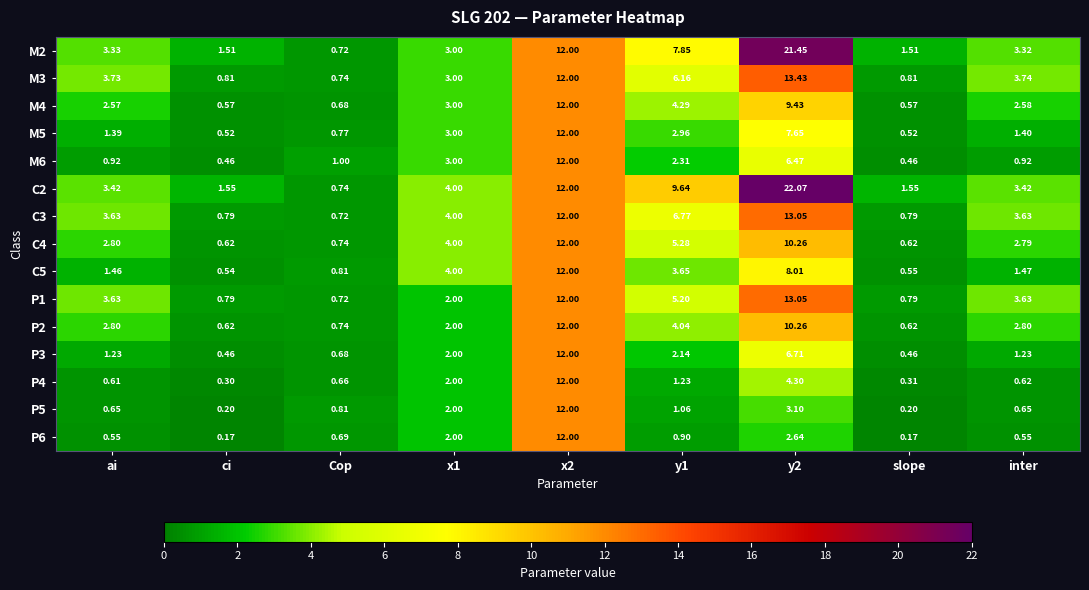

At which label does M5 first exceed 1?

ai